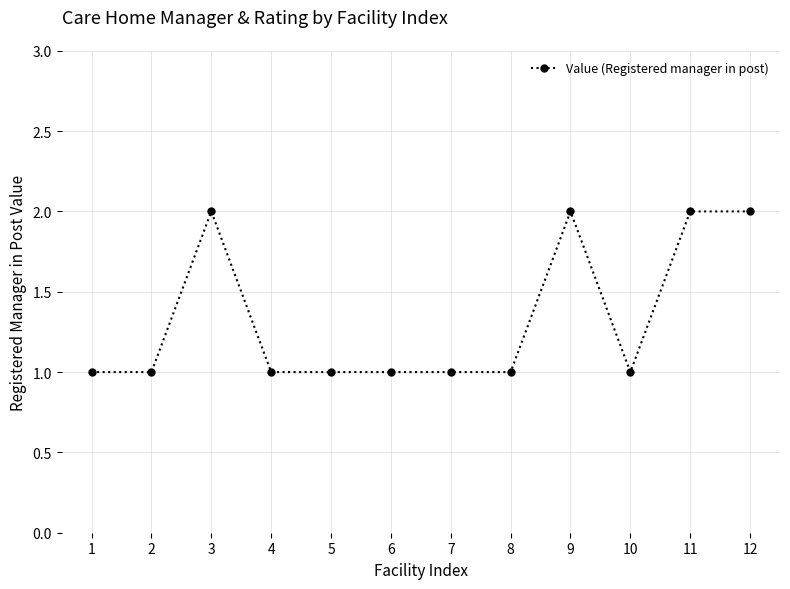

What is the difference between the values at 3 and 2?

1